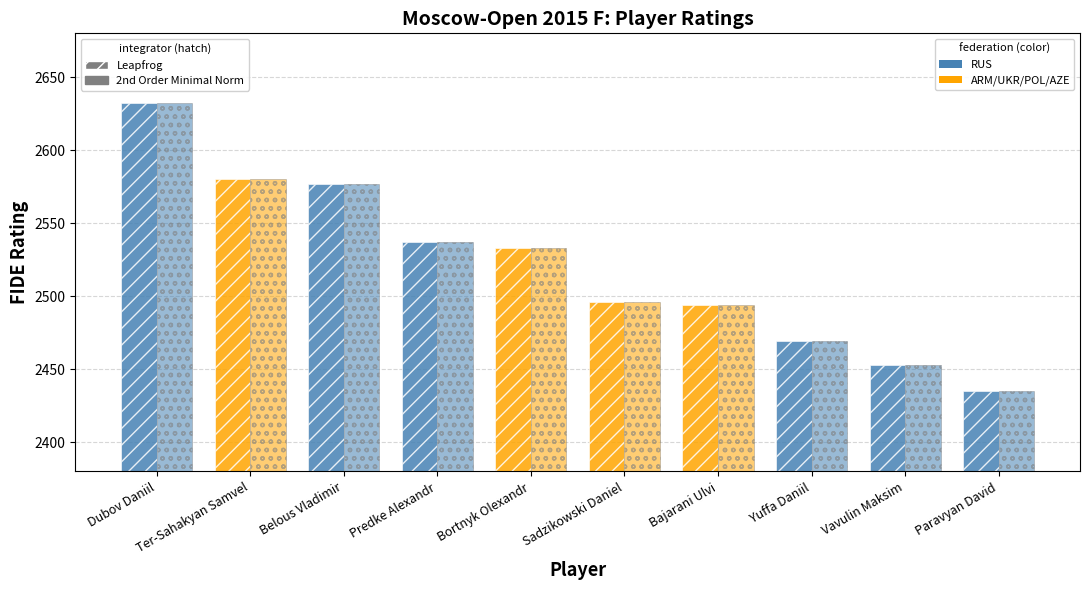

What is the total value across all series at Predke Alexandr?

5074